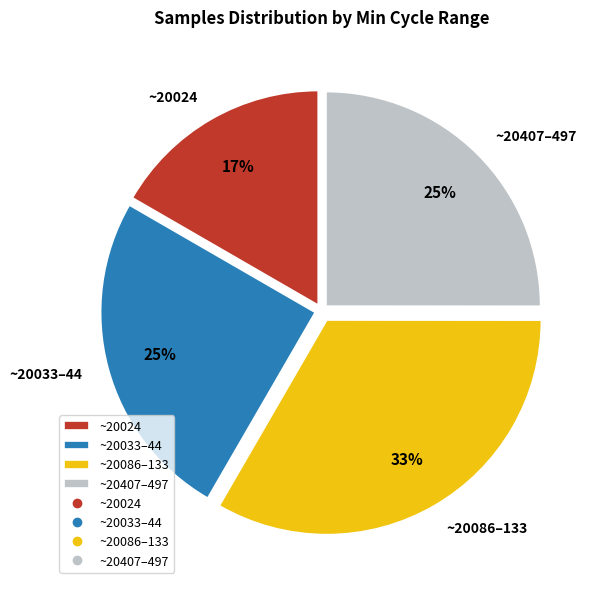

Approximately how many times larger is the value at ~20086–133 compared to ~20033–44?

1.3